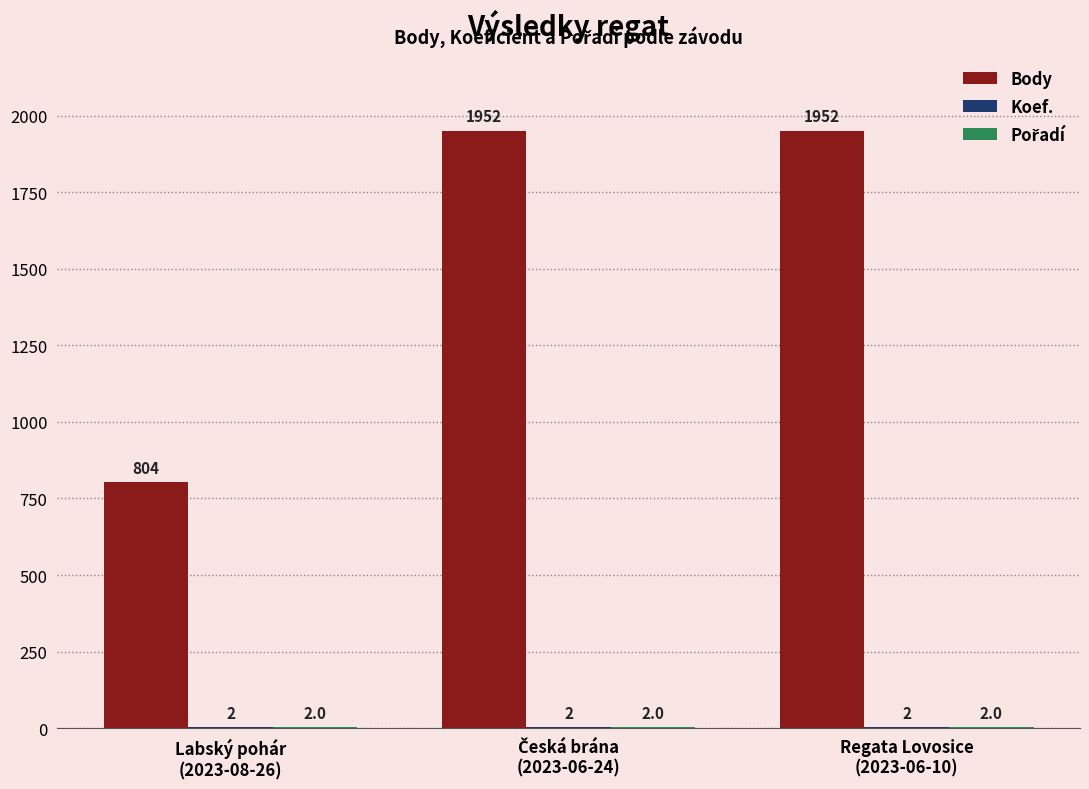

How many Body values are between 804 and 1952?

3